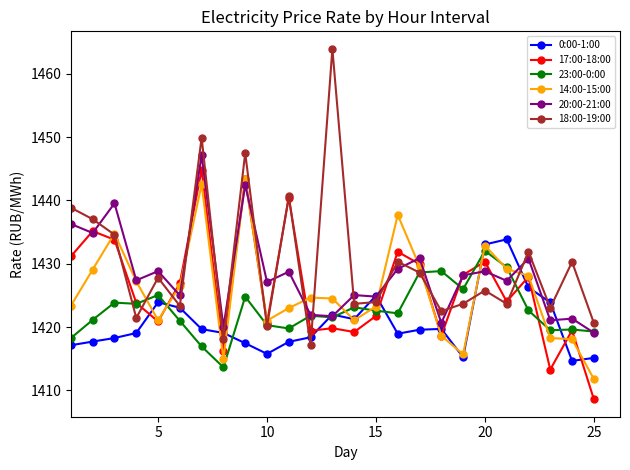

What is the value of the 18:00-19:00 point at the 14th from the left?

1423.7